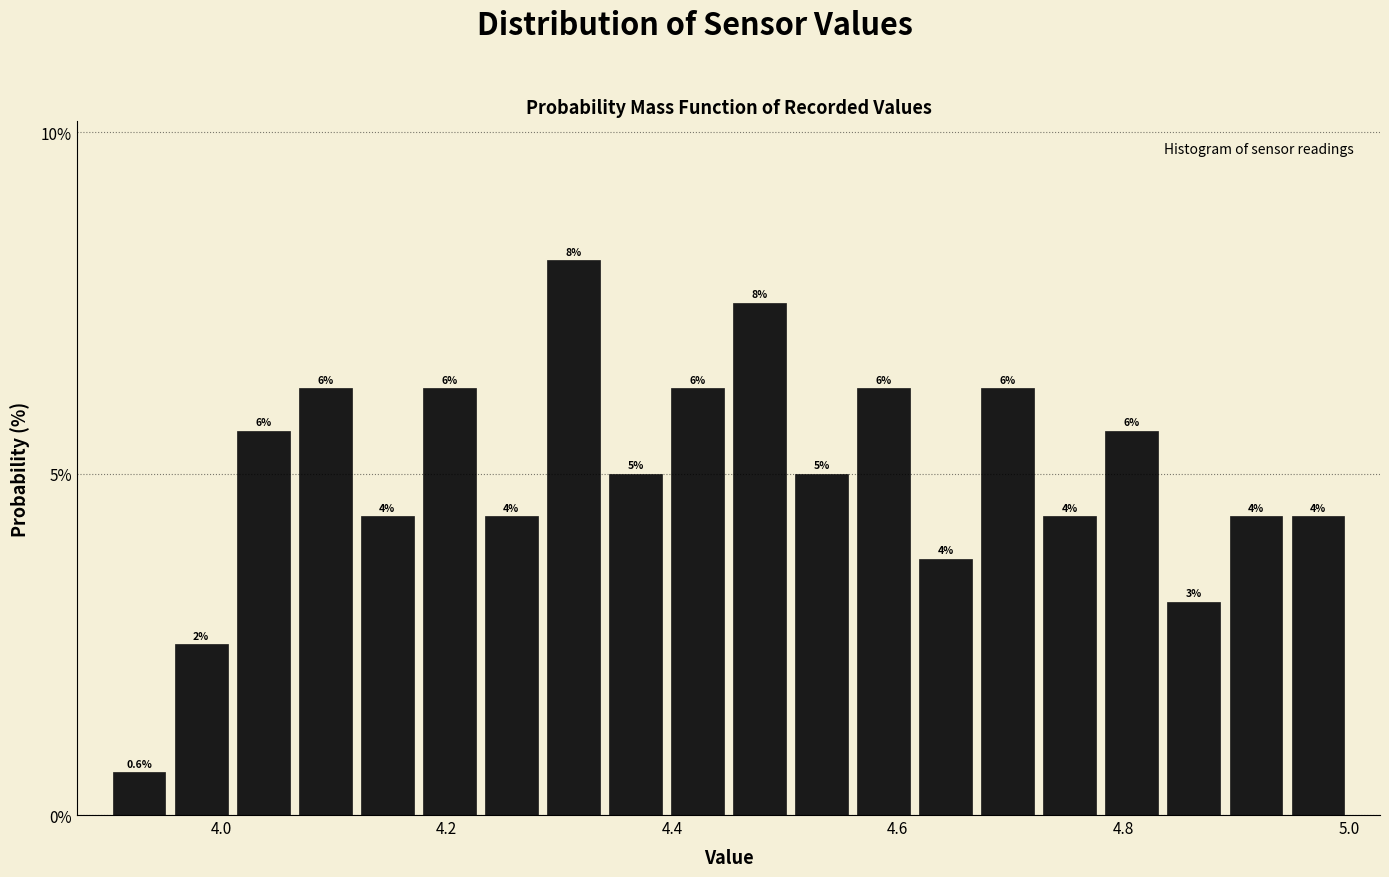

Read against the x-axis, roughly where is the centre of the tallest bar?

4.32